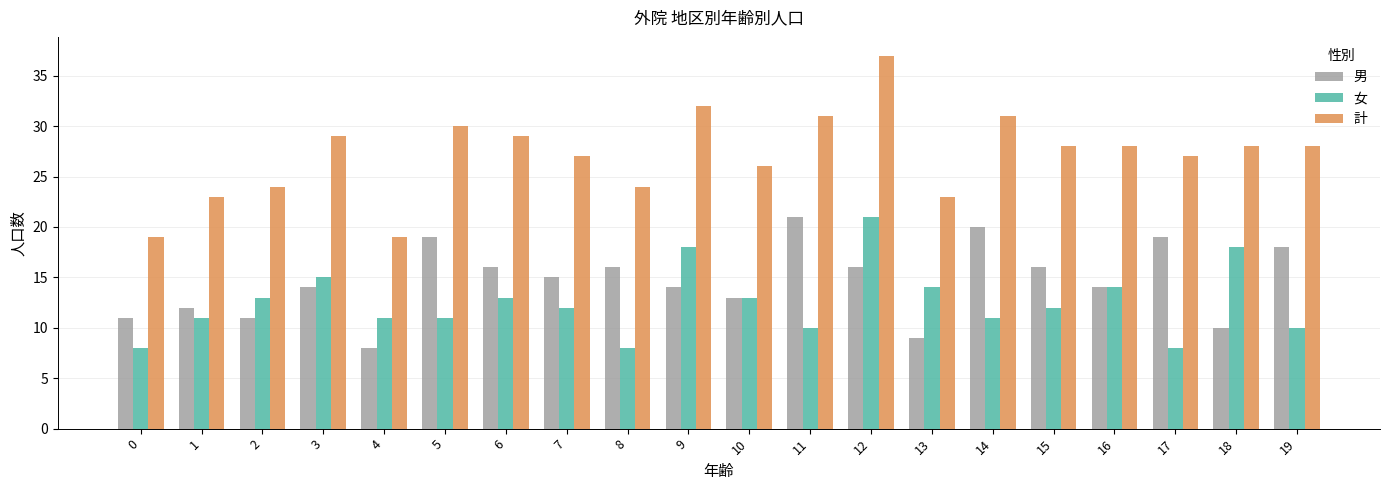

Reading right to left, list all the values displayed in this chart.

男: 19=18	18=10	17=19	16=14	15=16	14=20	13=9	12=16	11=21	10=13	9=14	8=16	7=15	6=16	5=19	4=8	3=14	2=11	1=12	0=11
女: 19=10	18=18	17=8	16=14	15=12	14=11	13=14	12=21	11=10	10=13	9=18	8=8	7=12	6=13	5=11	4=11	3=15	2=13	1=11	0=8
計: 19=28	18=28	17=27	16=28	15=28	14=31	13=23	12=37	11=31	10=26	9=32	8=24	7=27	6=29	5=30	4=19	3=29	2=24	1=23	0=19